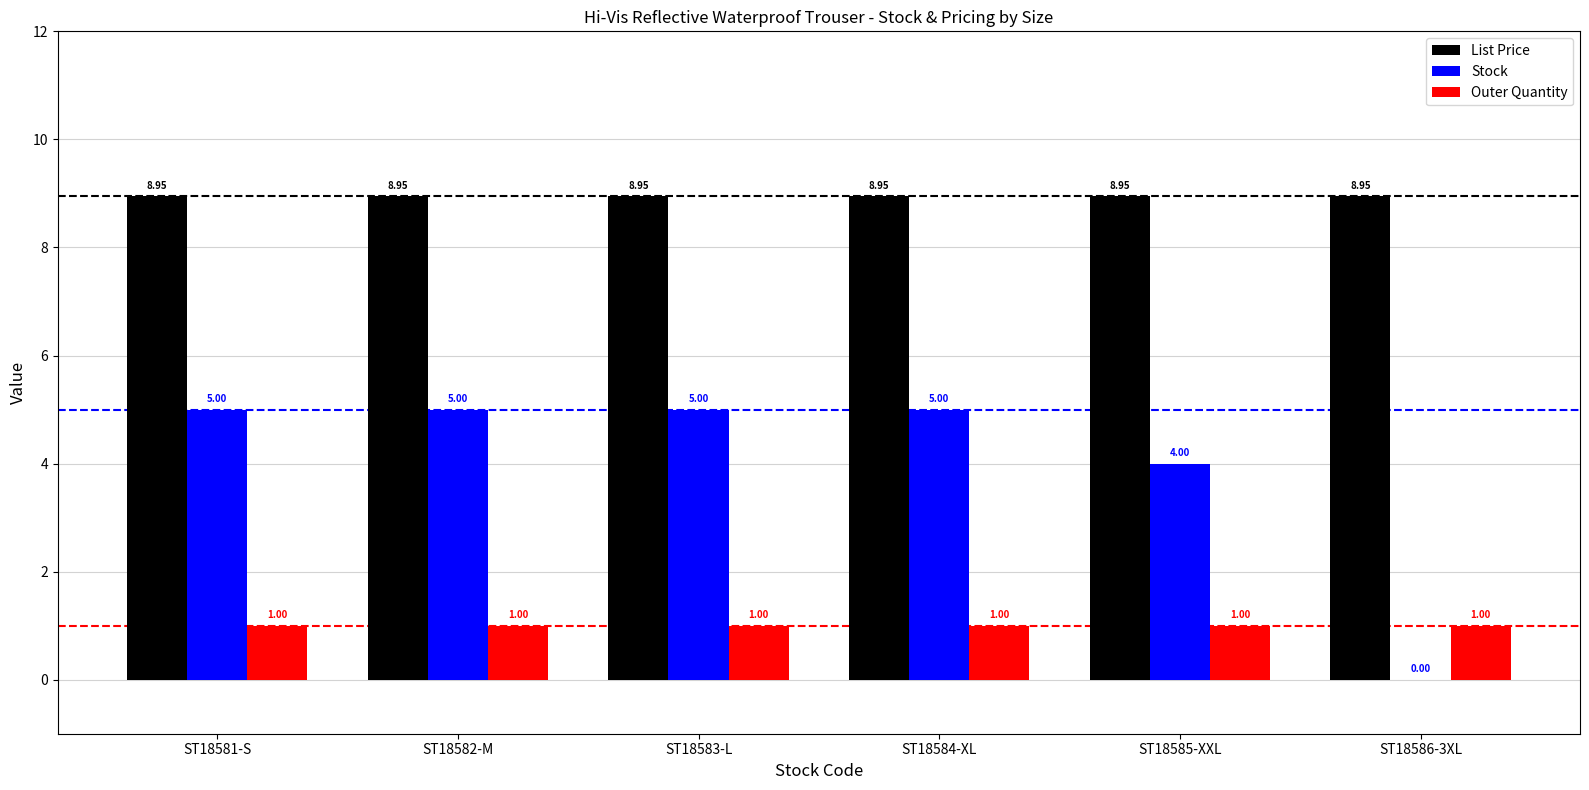

What is the sum of the Outer Quantity values at ST18584-XL and ST18585-XXL?

2.0